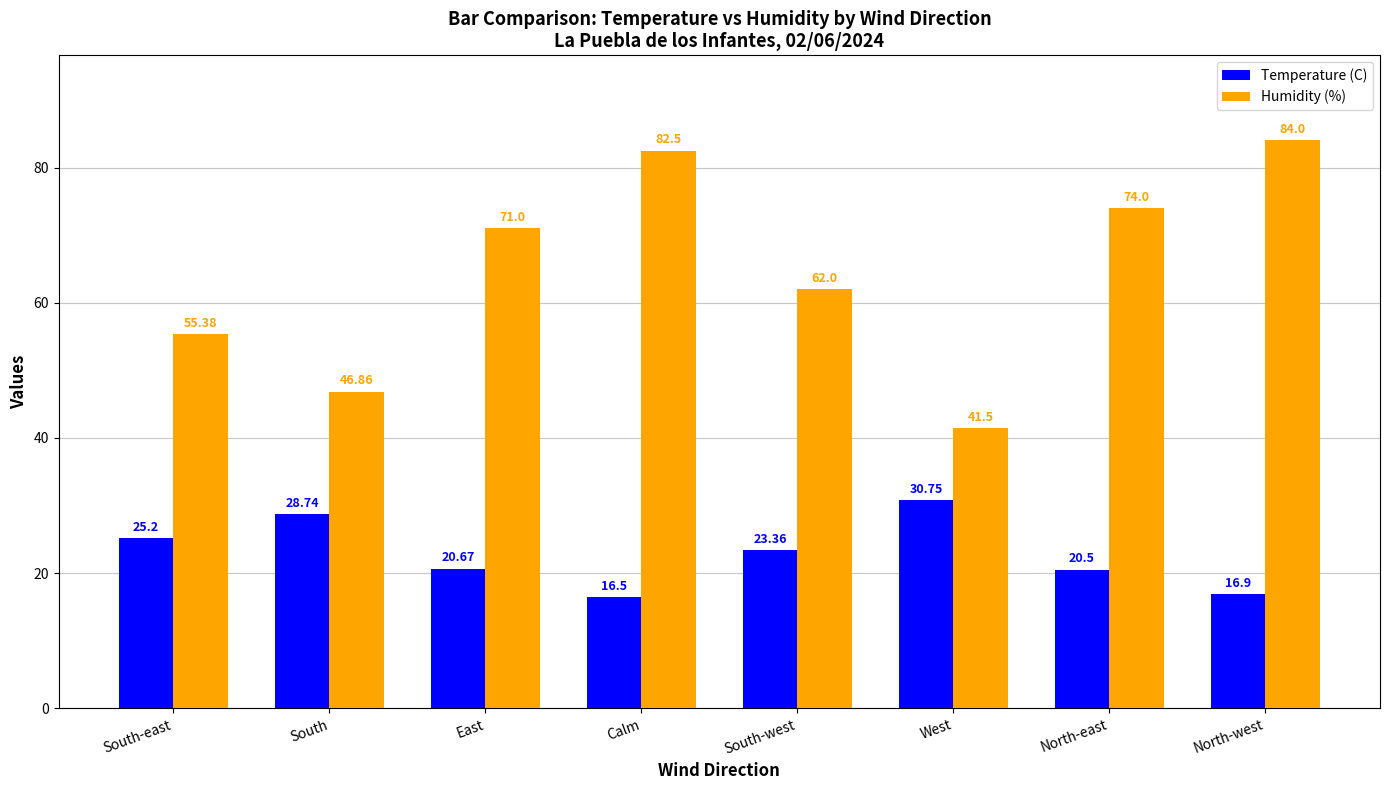

At which label does Humidity (%) reach its minimum?

West